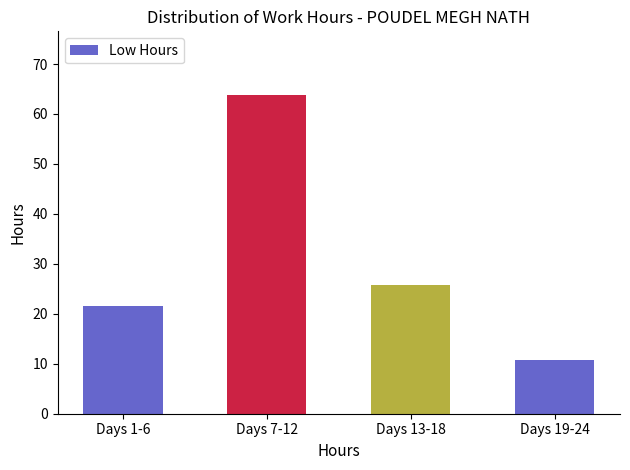

List the labels in order of value, smallest first.

Days 19-24, Days 1-6, Days 13-18, Days 7-12